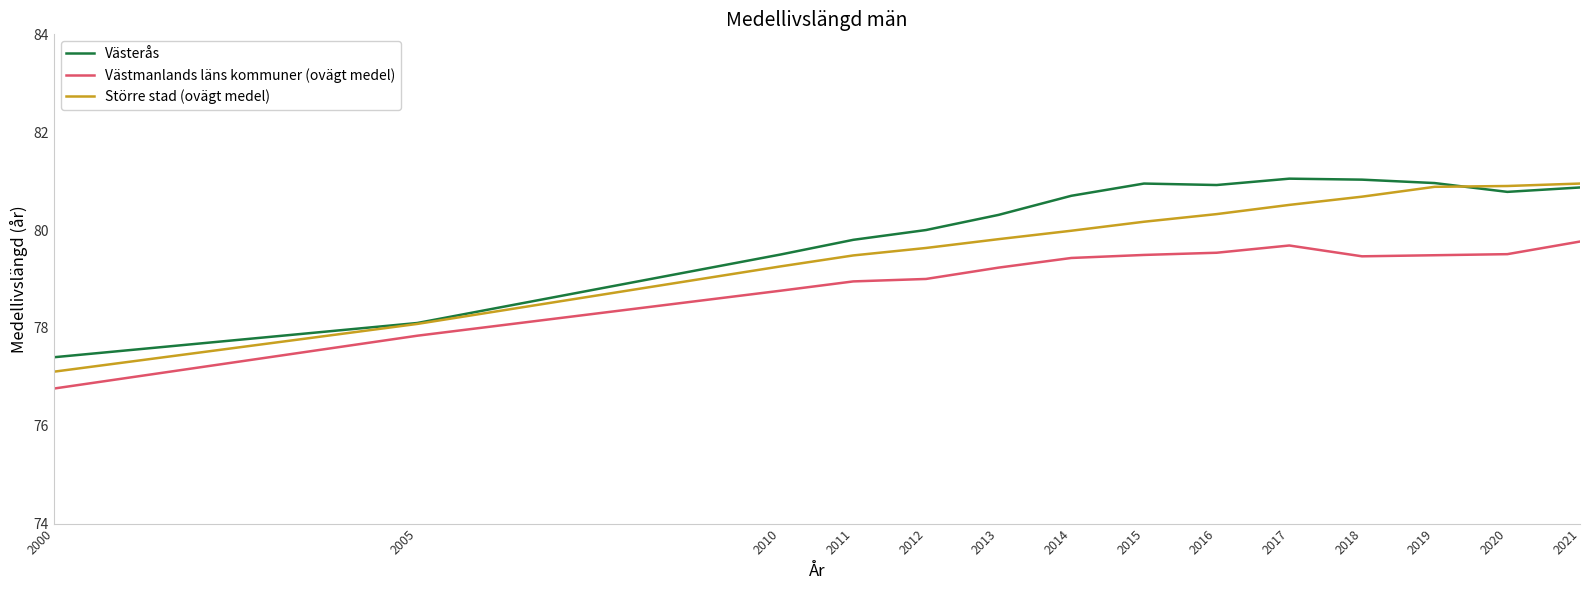

How many lines are shown in the chart?

3